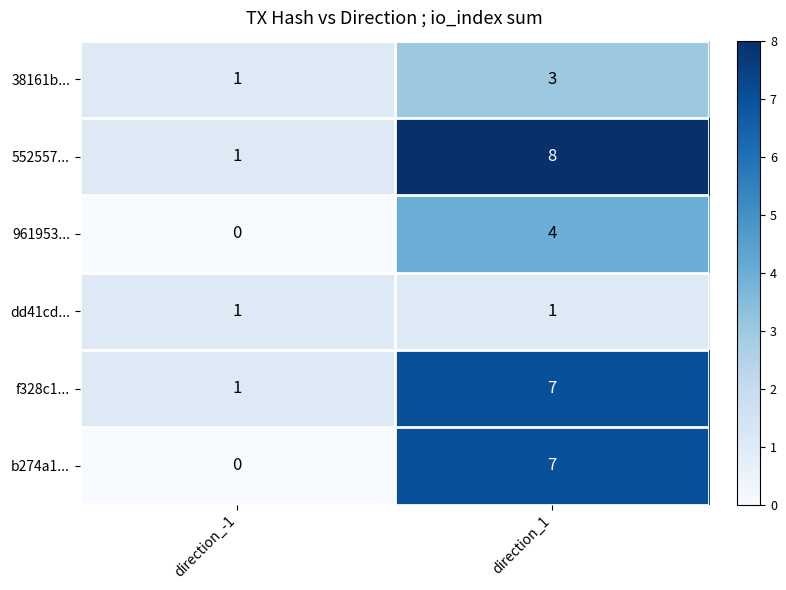

Reading left to right, transcribe all the data shown in this chart.

38161b...: direction_-1=1	direction_1=3
552557...: direction_-1=1	direction_1=8
961953...: direction_-1=0	direction_1=4
dd41cd...: direction_-1=1	direction_1=1
f328c1...: direction_-1=1	direction_1=7
b274a1...: direction_-1=0	direction_1=7